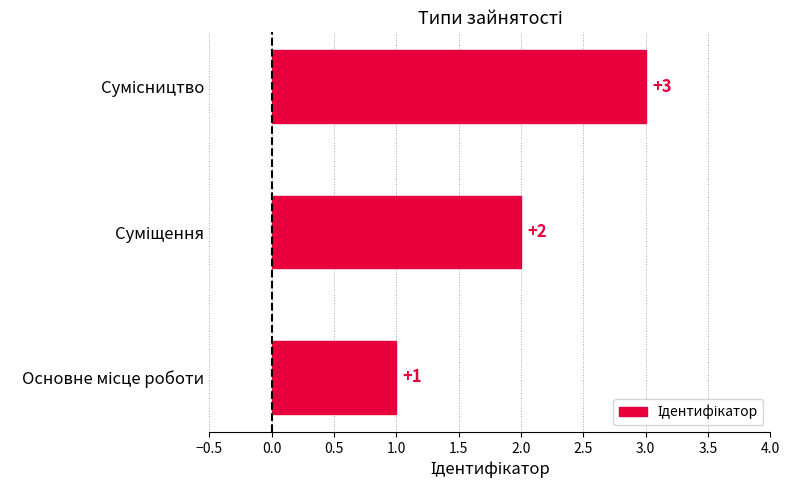

What is the maximum value shown in the chart?

3